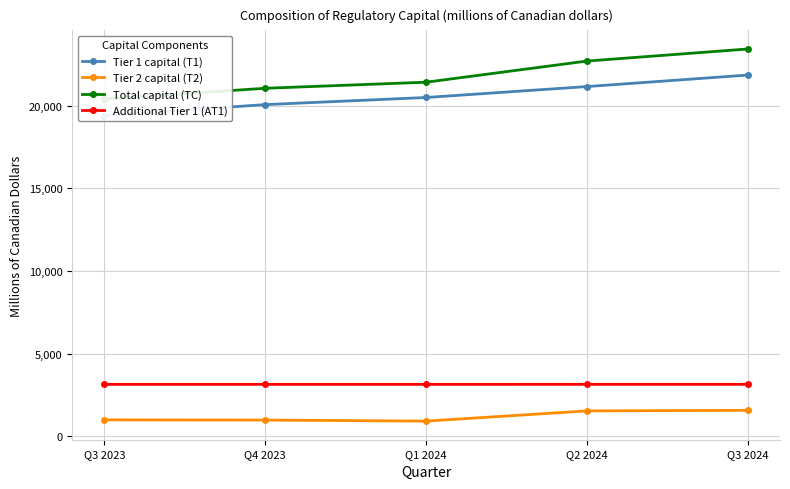

What is the label of the 4th point from the left?

Q2 2024